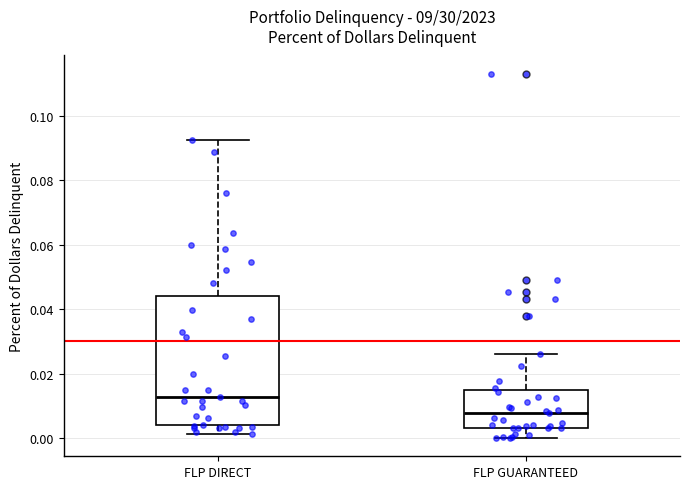

Reading left to right, transcribe this box plot: for each box, give where its median line is, the range the box spans, and where its two whiskers end, as read against the y-axis. The values are not printed on the chart, so give them approximately, as read against the axis.

FLP DIRECT: median 0.012, box 0.004 to 0.044, whiskers 0.002 to 0.092
FLP GUARANTEED: median 0.008, box 0.004 to 0.014, whiskers 0.000 to 0.026